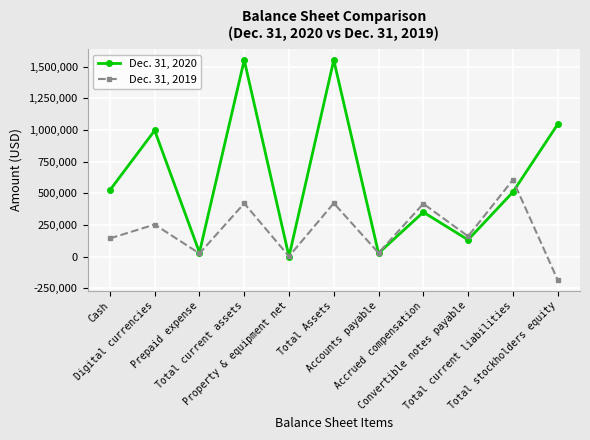

What is the maximum value for Dec. 31, 2019?

605113